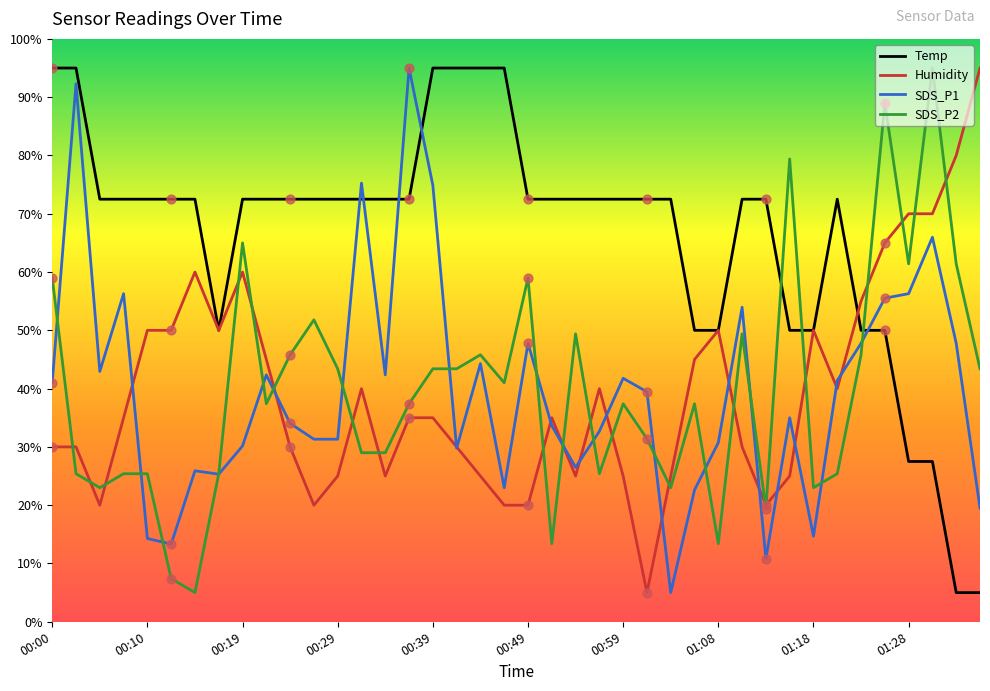

Which series reaches the maximum Y coordinate?

Temp